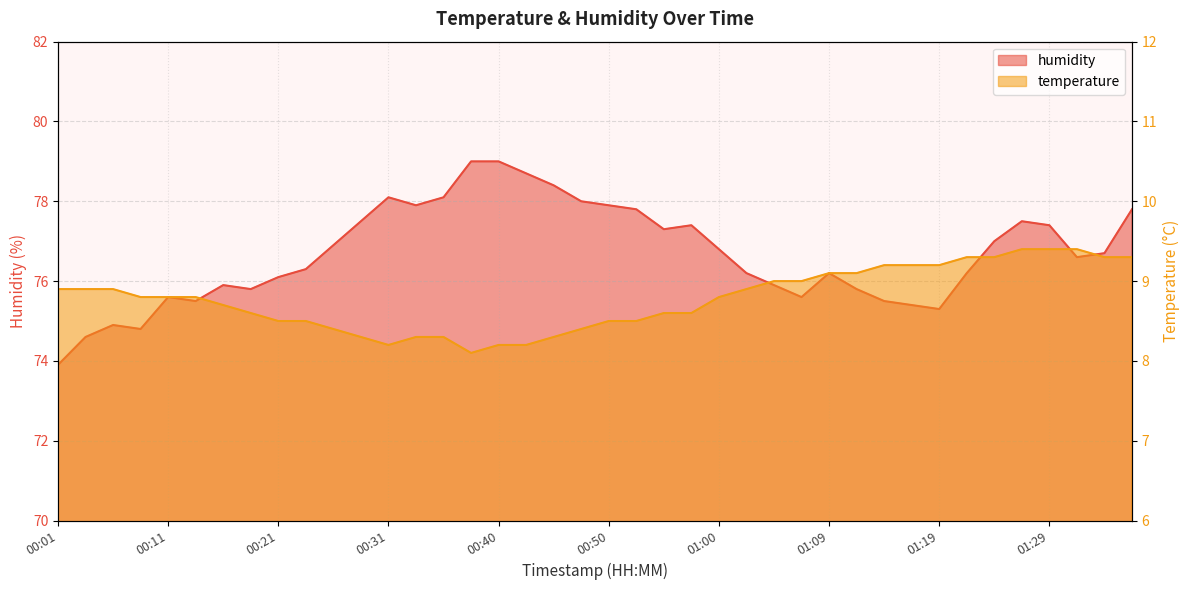

Where is the first local minimum for temperature?

00:31